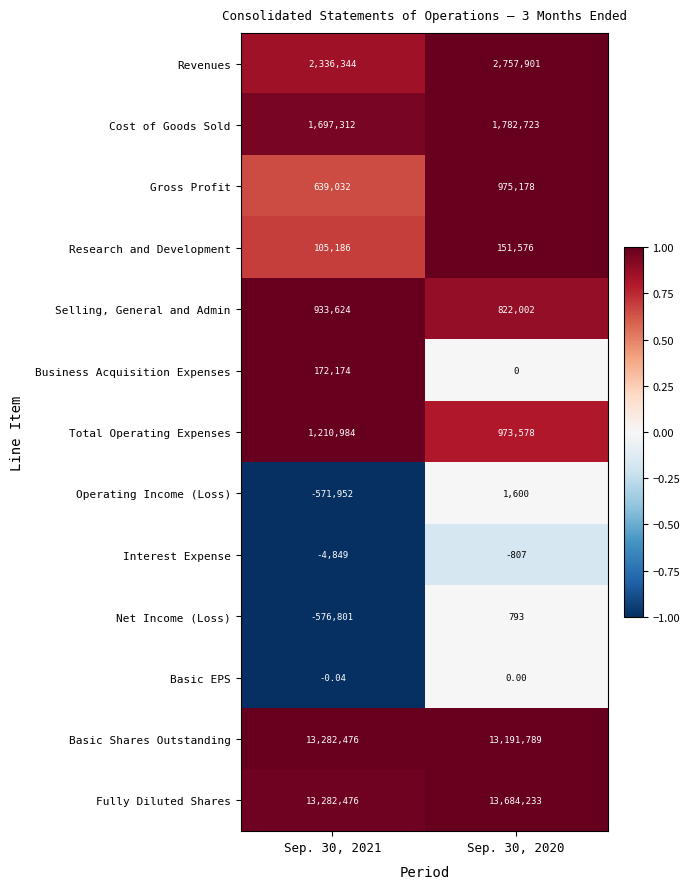

Is the value of Interest Expense at Sep. 30, 2021 greater than the value of Fully Diluted Shares at Sep. 30, 2021?

No